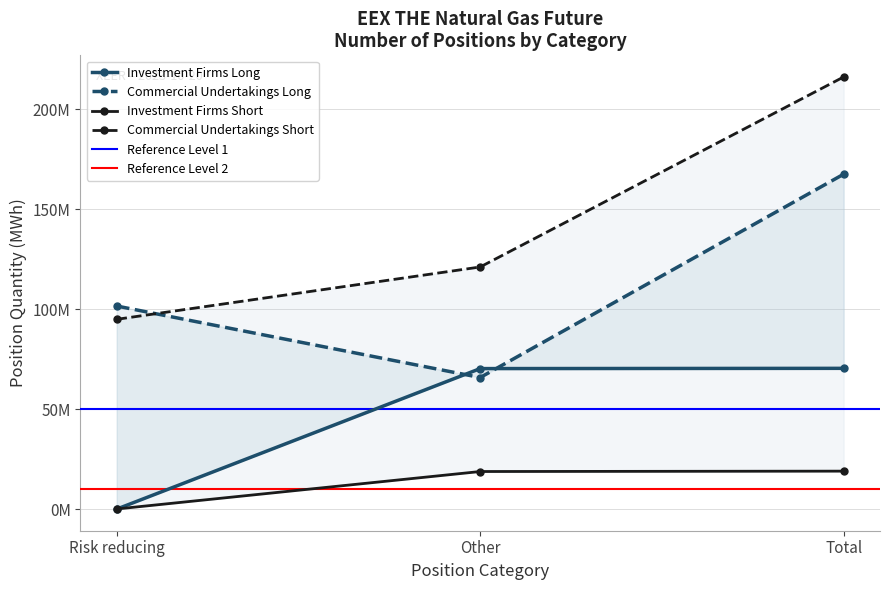

Reading right to left, extract all data points from this chart.

Investment Firms Long: Total=70509387	Other=70386092	Risk reducing=123295
Commercial Undertakings Long: Total=167589058	Other=65921358	Risk reducing=101667700
Investment Firms Short: Total=19108957	Other=18920345	Risk reducing=188612
Commercial Undertakings Short: Total=216207157	Other=121191205	Risk reducing=95015952